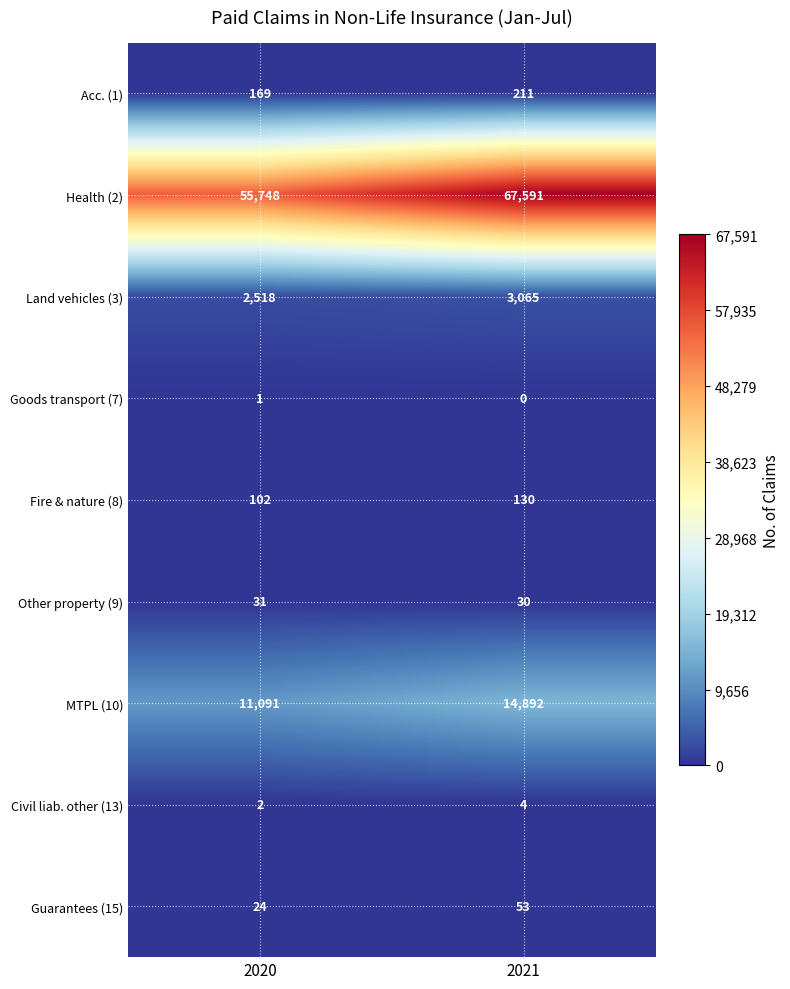

What is the difference between the MTPL (10) values at 2021 and 2020?

3801